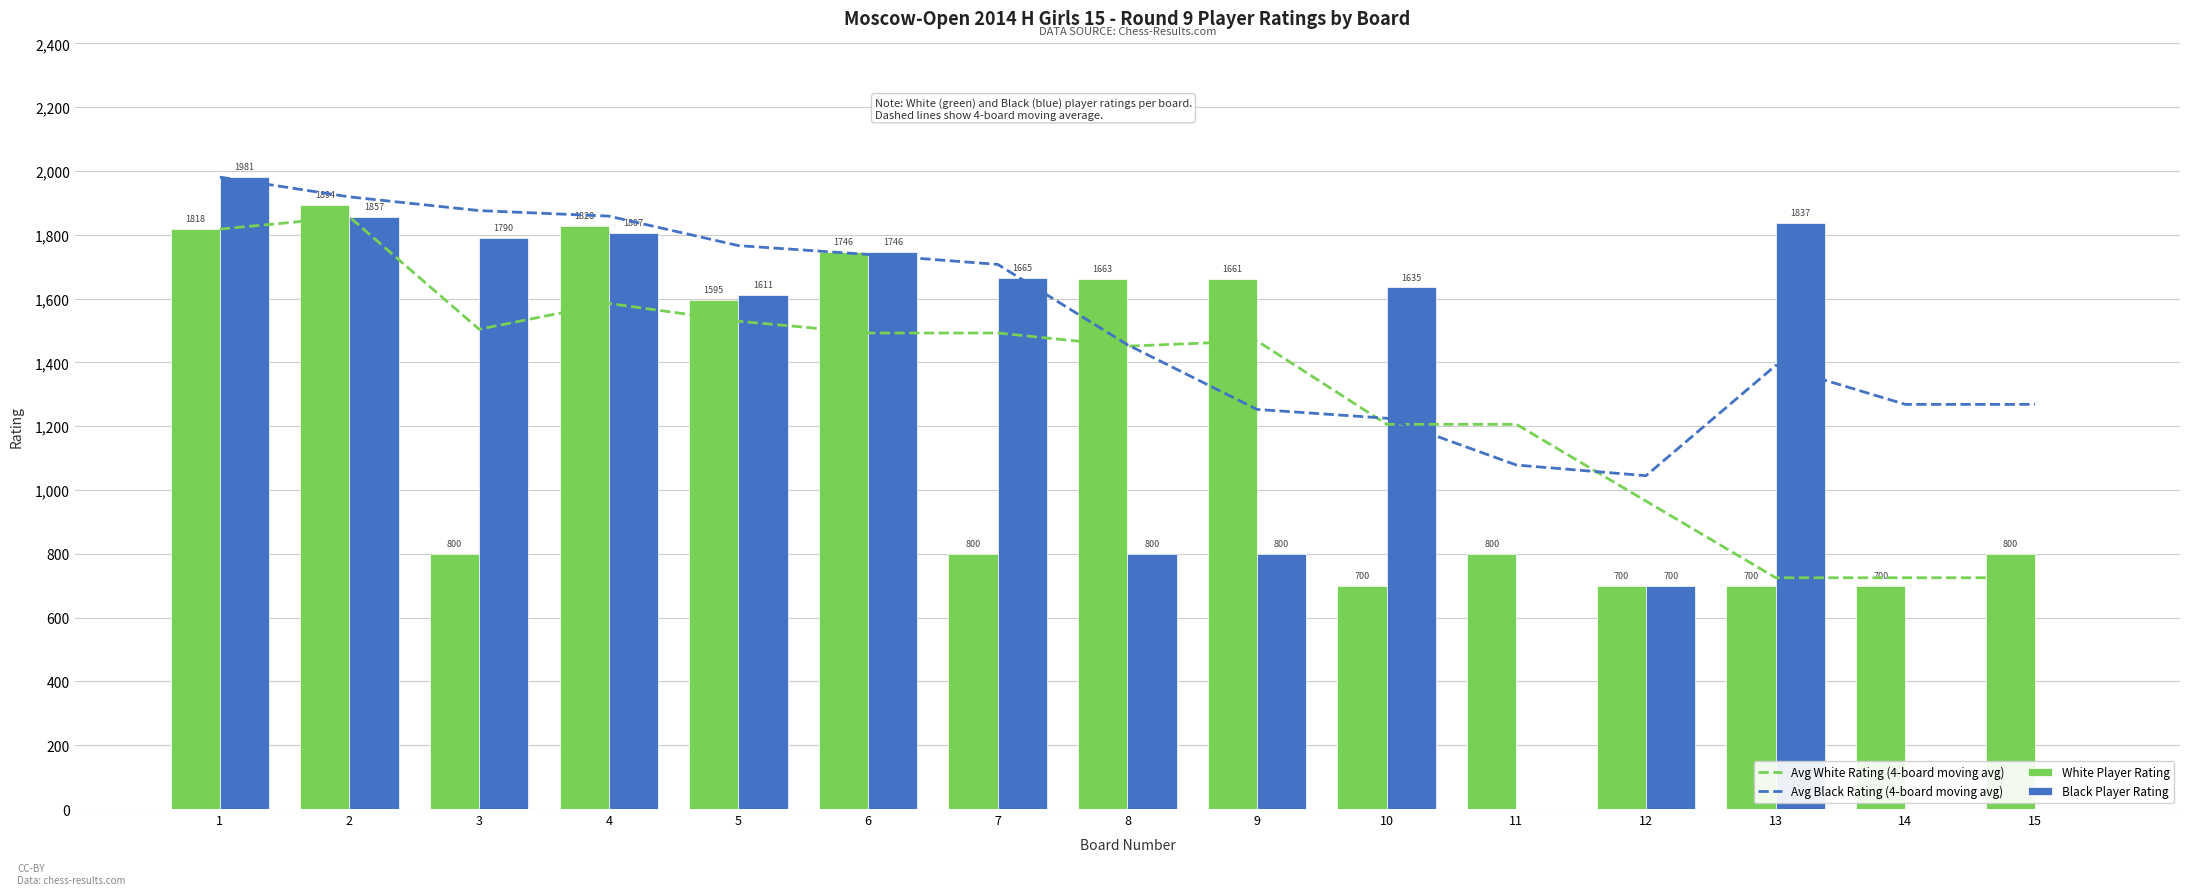

What is the difference between the Avg White Rating (4-board moving avg) values at 6 and 13?

767.2